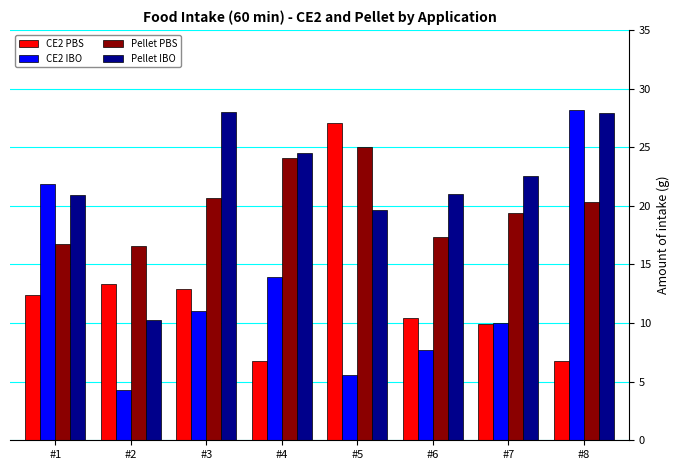

Read the CE2 IBO value at #6.

7.7